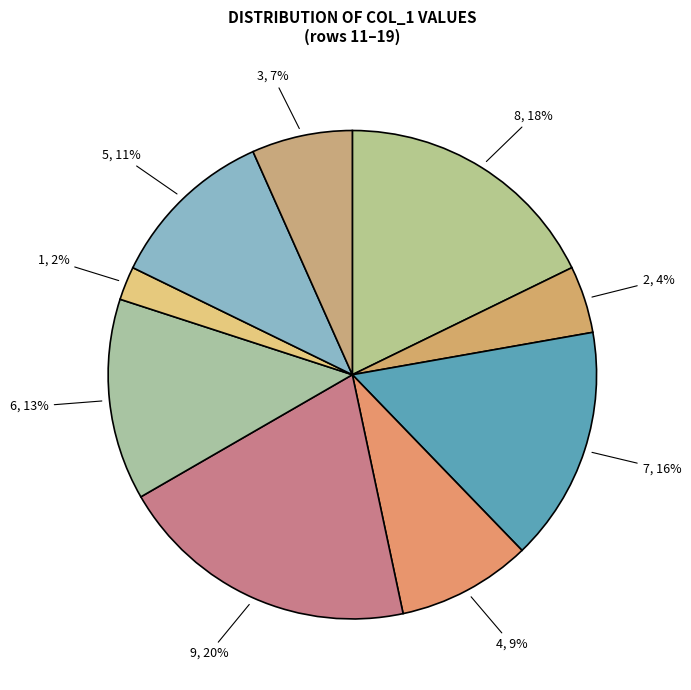

What percentage is the 8 slice, to the nearest percent?

18%